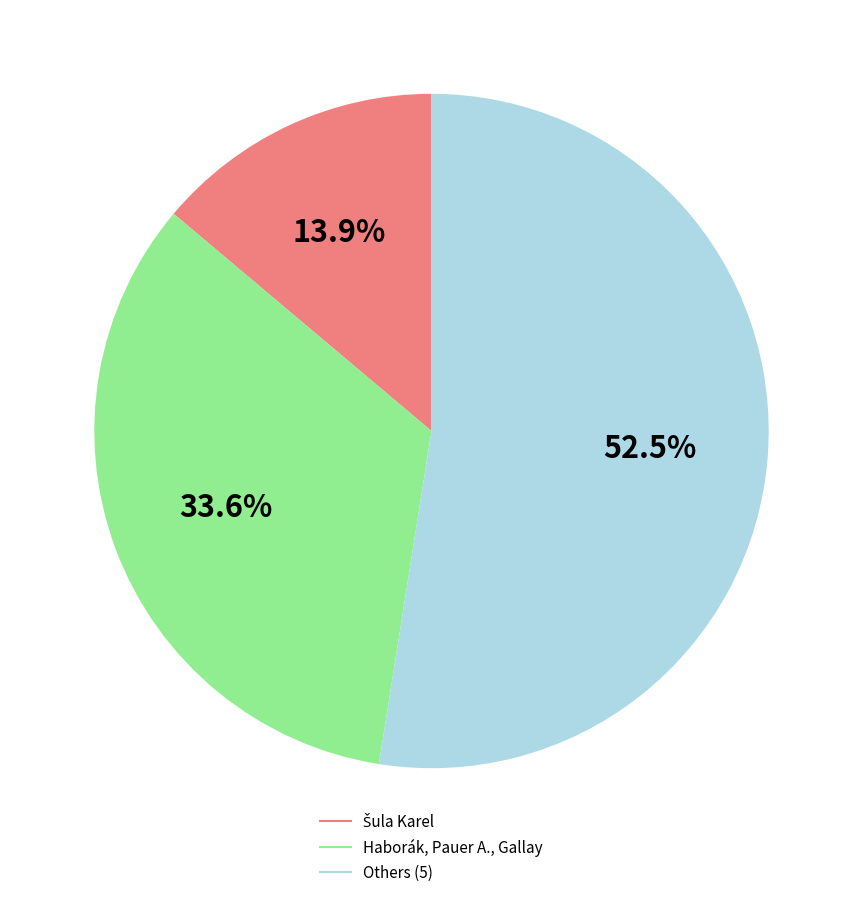

Is there a majority slice in this chart?

Yes